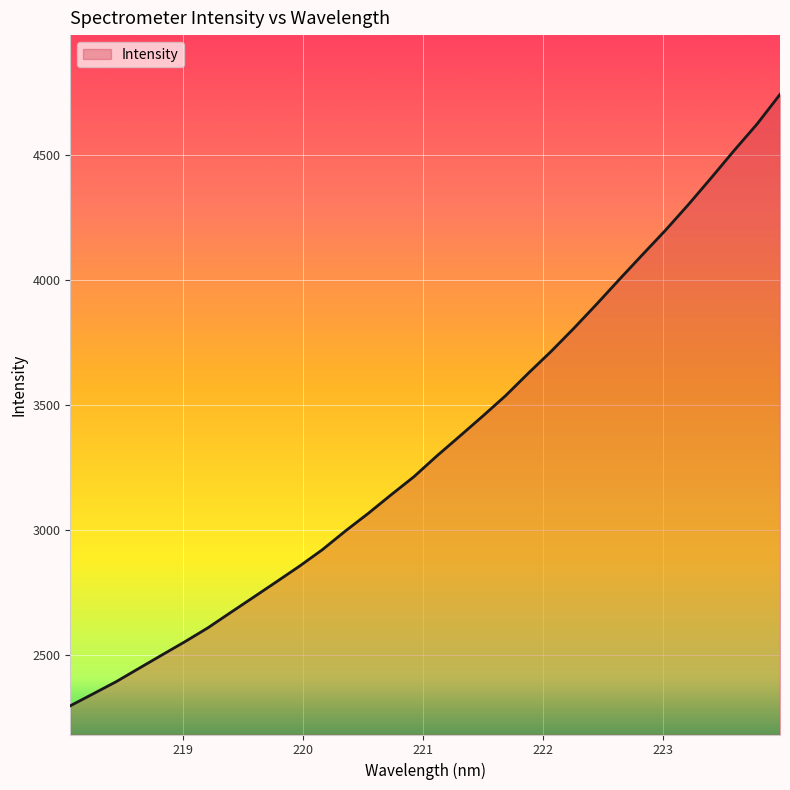

What is the minimum value shown in the chart?

2297.8